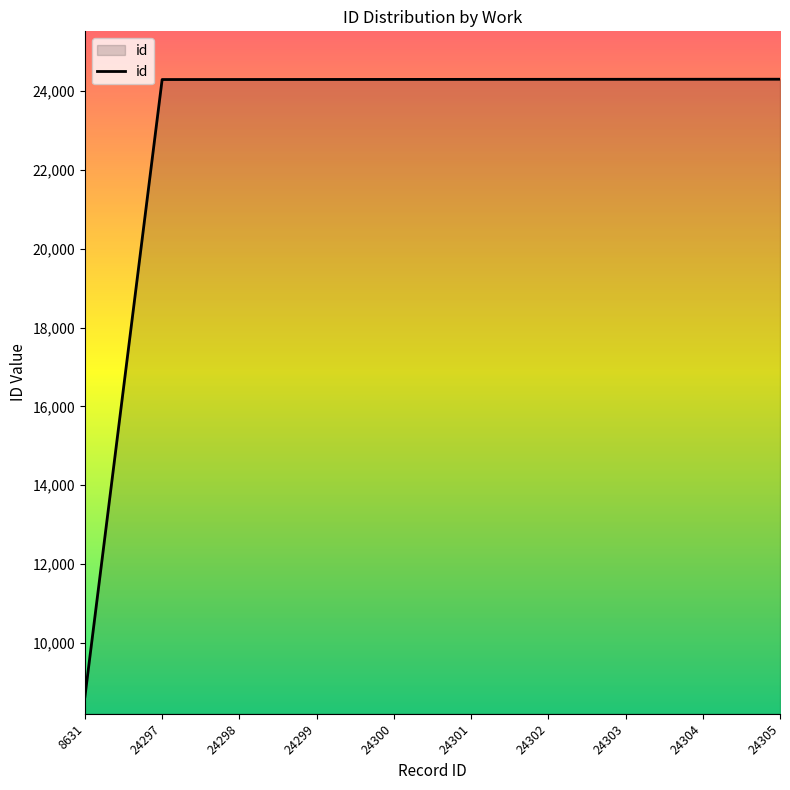

True or false: the data shows 24305 at 24305.

True